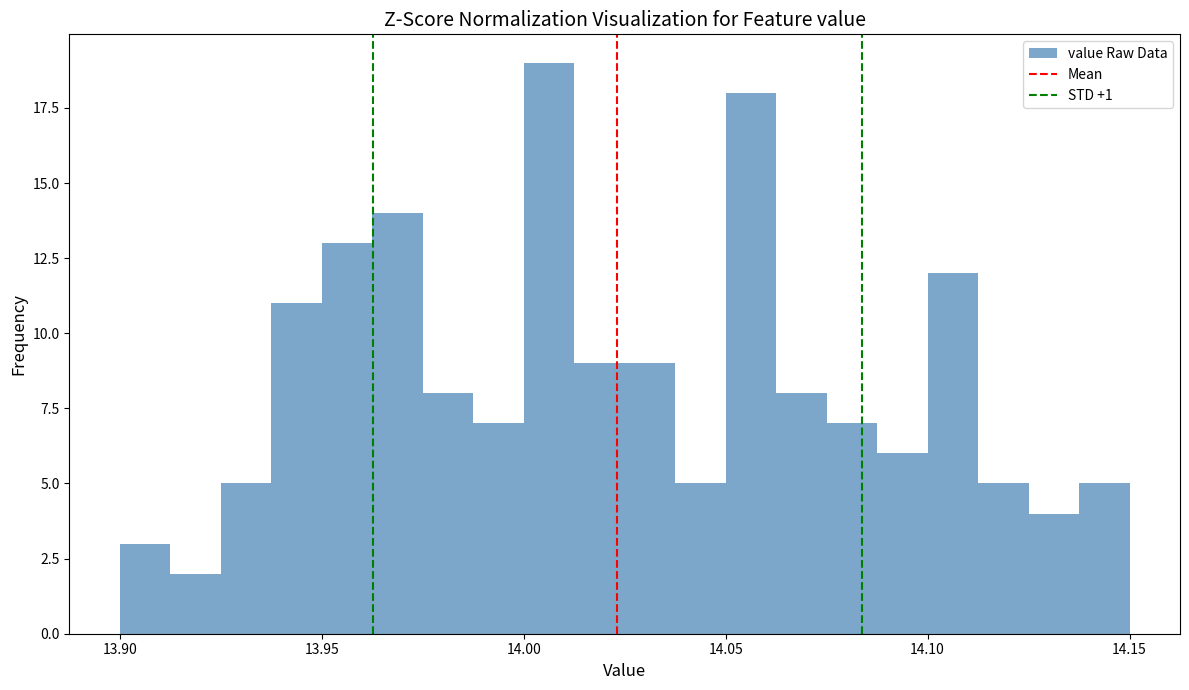

Around what value on the x-axis is the tallest bar? Give the approximate position of its centre, as read against the axis.

14.005